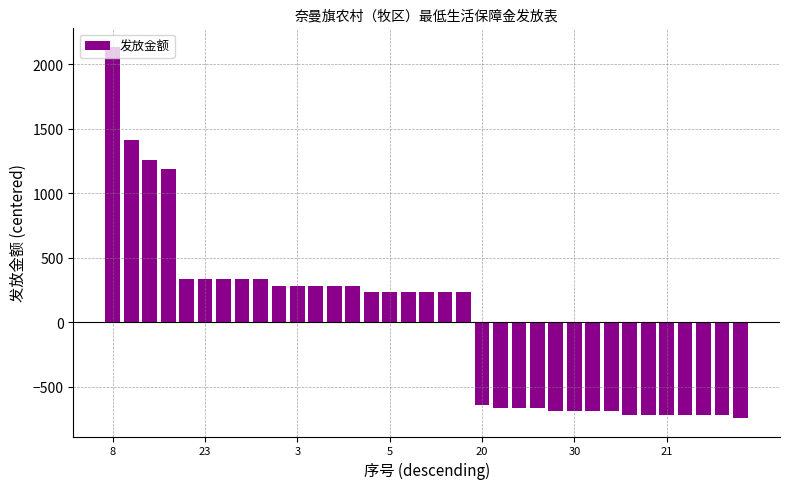

What is the value of the 31st bar from the left?

-717.1